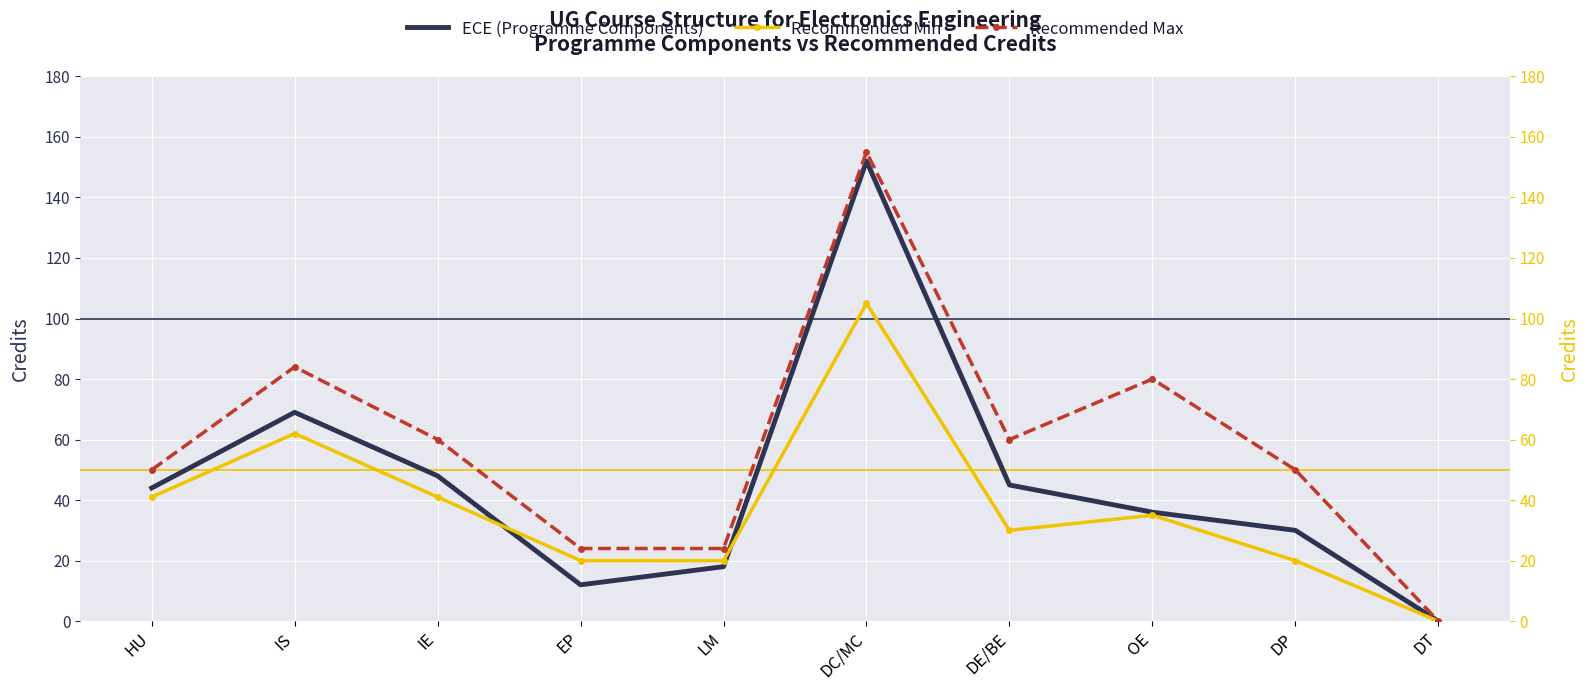

Is the value of Recommended Min at EP greater than the value of ECE (Programme Components) at DC/MC?

No